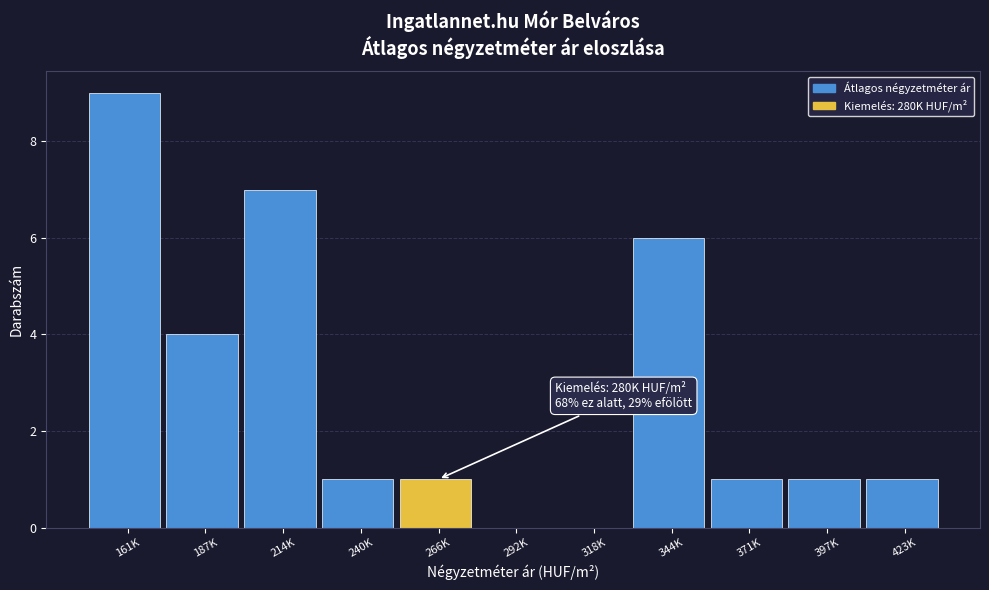

Reading left to right, extract all data points from this chart.

161K=9	187K=4	214K=7	240K=1	266K=1	292K=0	318K=0	344K=6	371K=1	397K=1	423K=1